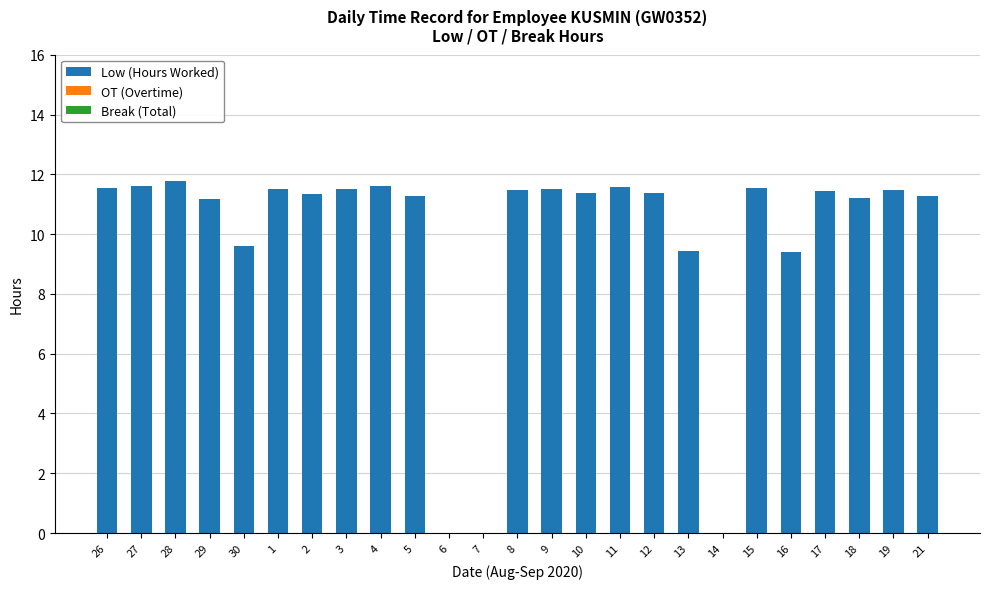

The value at 10 is 5.7. True or false?

False